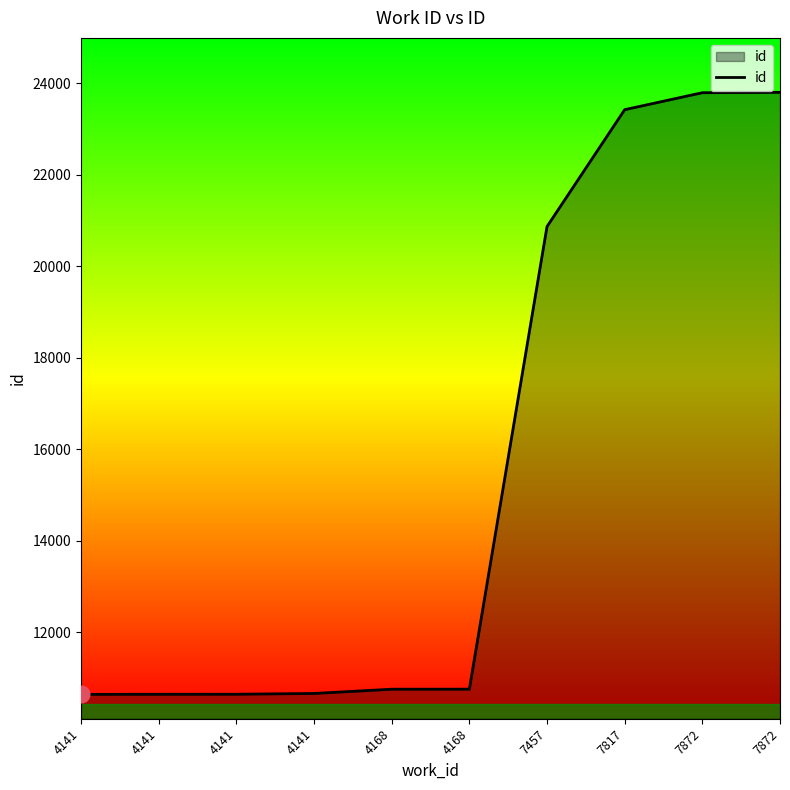

The value at 7457 is 33718. True or false?

False